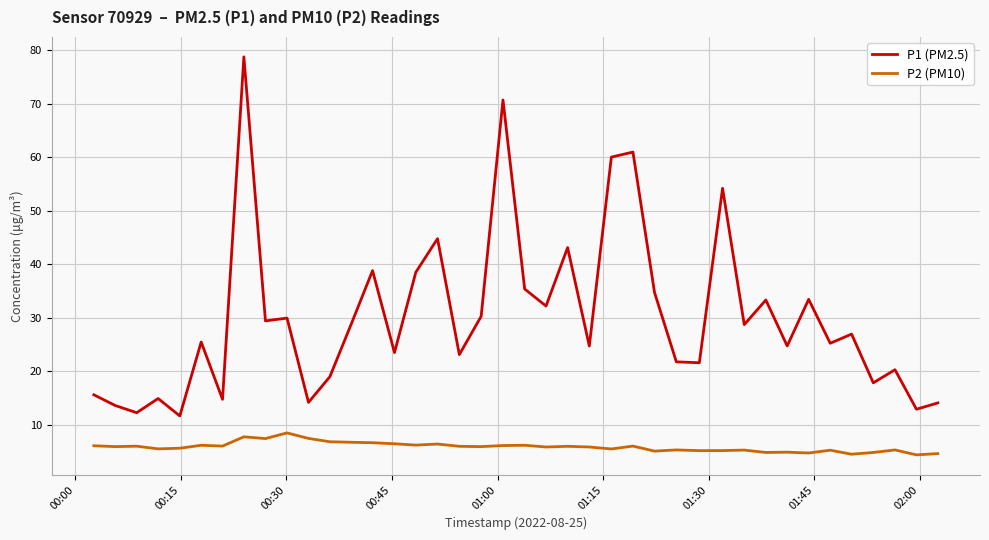

Which series has the largest total across all categories?

P1 (PM2.5)